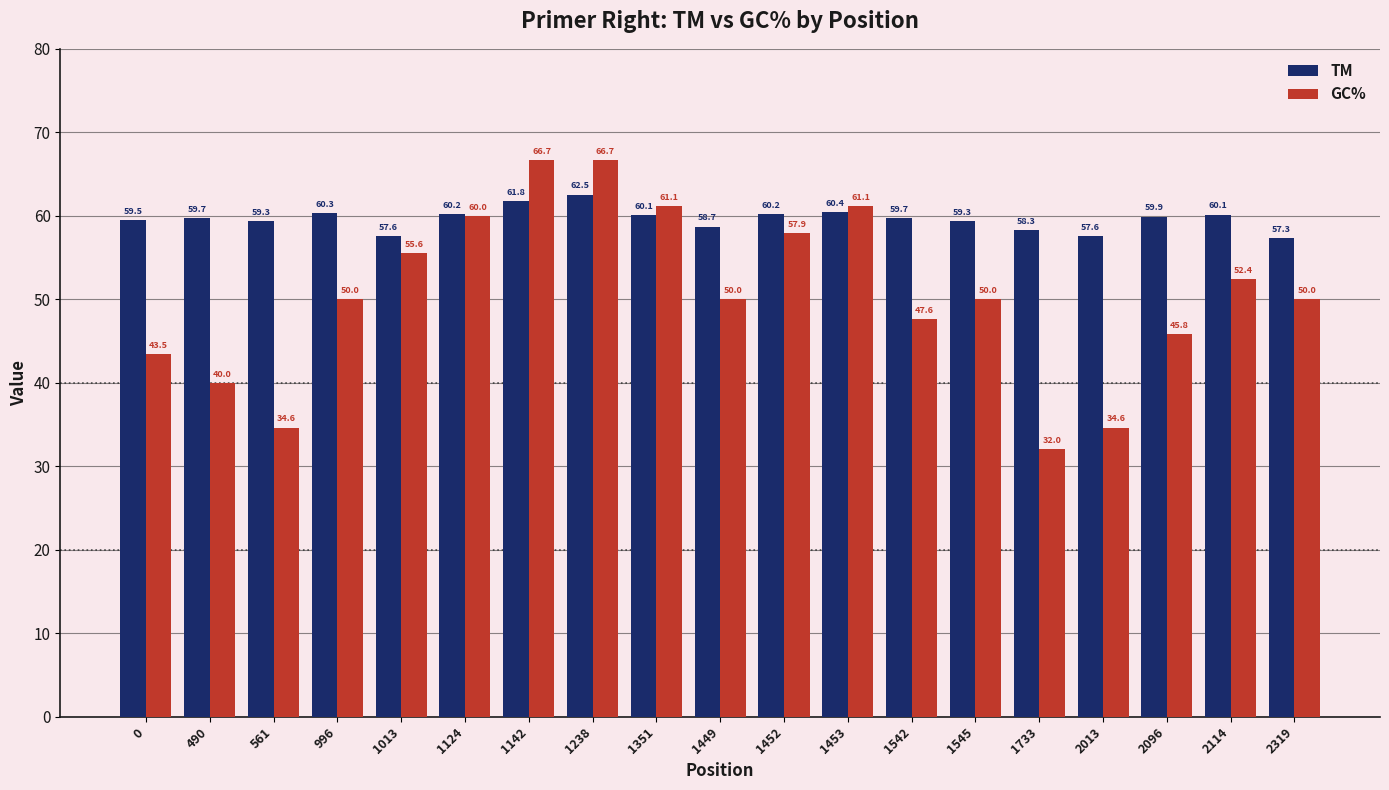

What is the difference between the second highest and second lowest values in the GC% series?

32.1